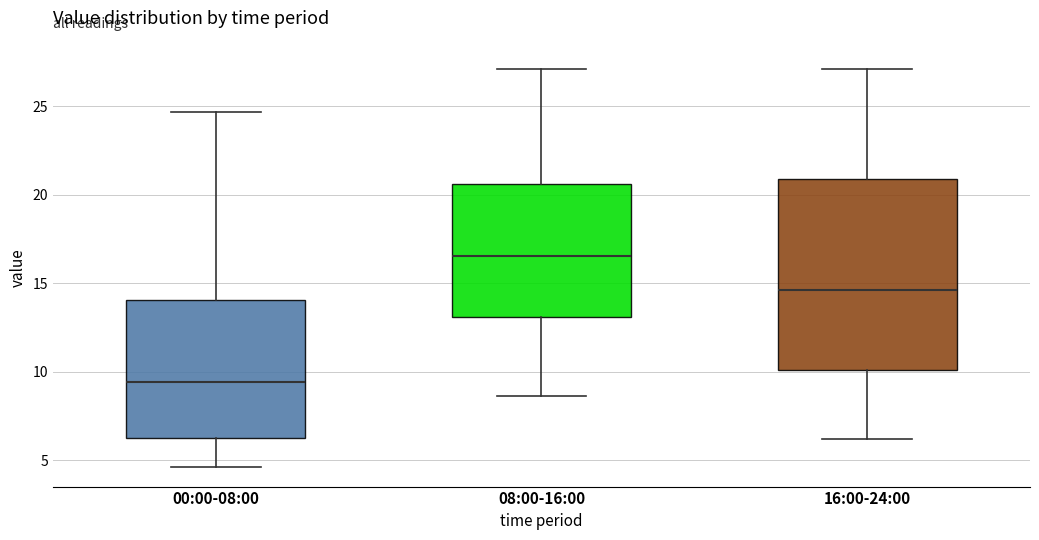

Which box's median line is the highest?

08:00-16:00